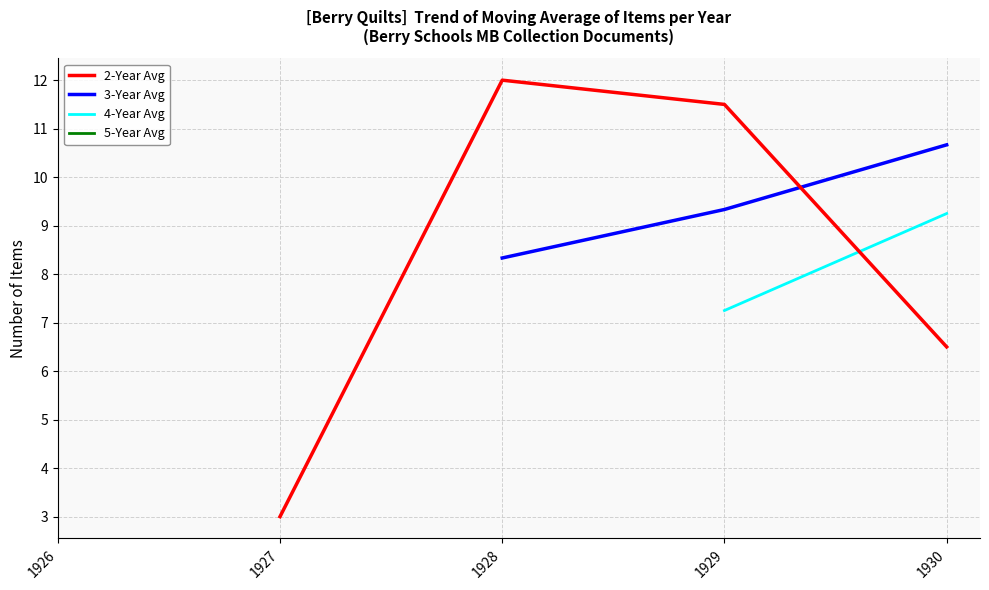

The value of 2-Year Avg at 1927 is 3.0. True or false?

True